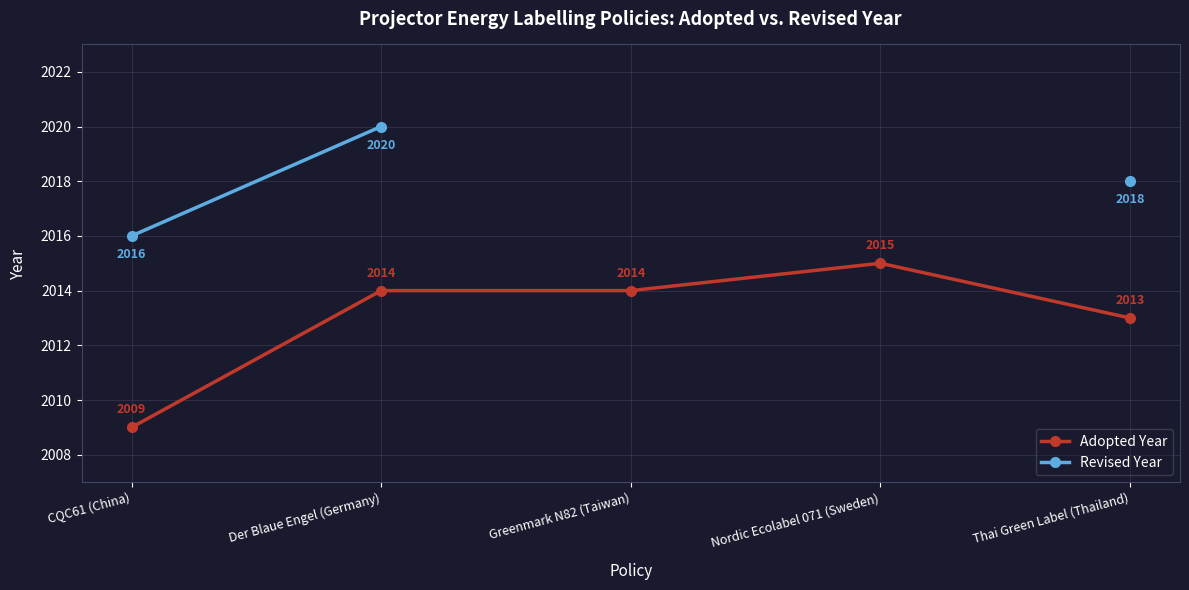

At which category does the chart reach its minimum across all series?

CQC61 (China)